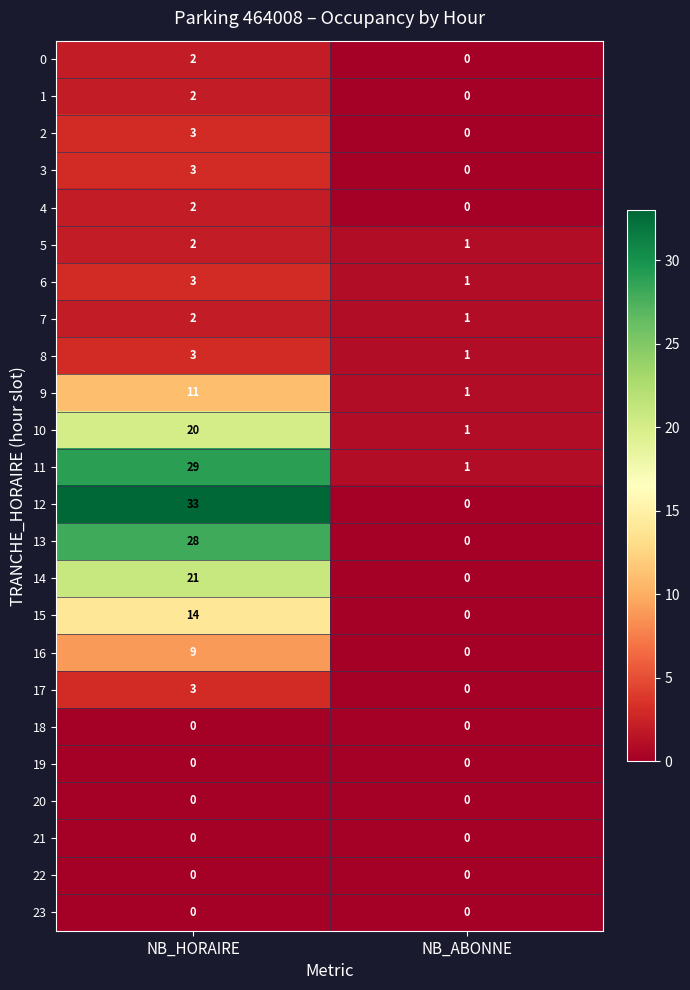

Which series has the widest spread of values?

12